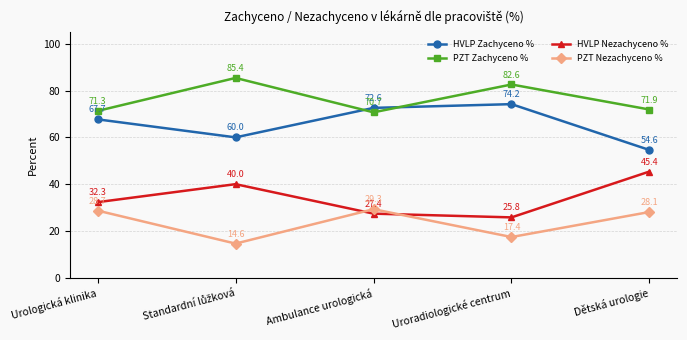

Rank the series at Dětská urologie from lowest to highest value.

PZT Nezachyceno %, HVLP Nezachyceno %, HVLP Zachyceno %, PZT Zachyceno %